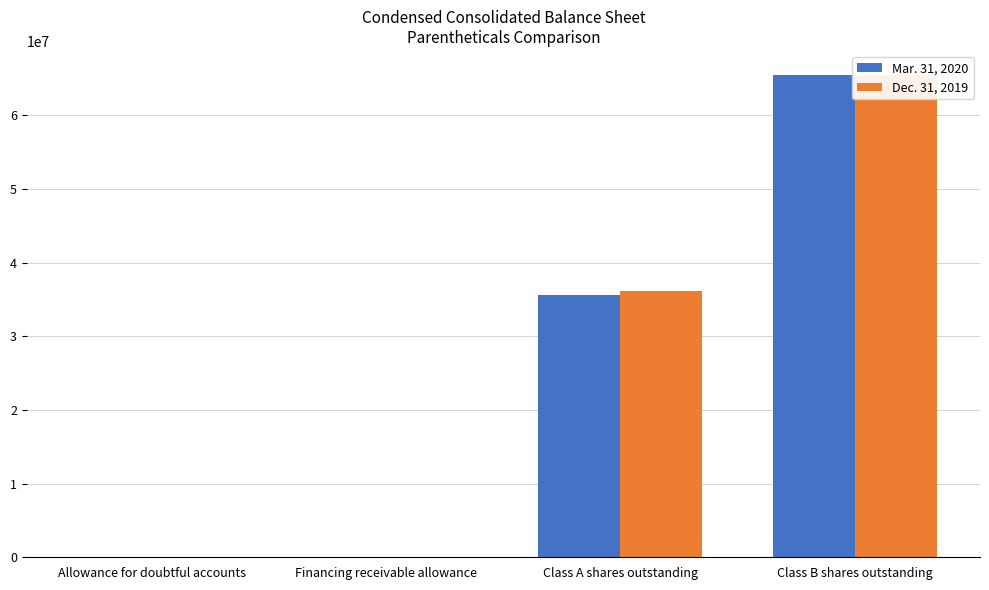

What are all the series names shown in the legend?

Mar. 31, 2020, Dec. 31, 2019